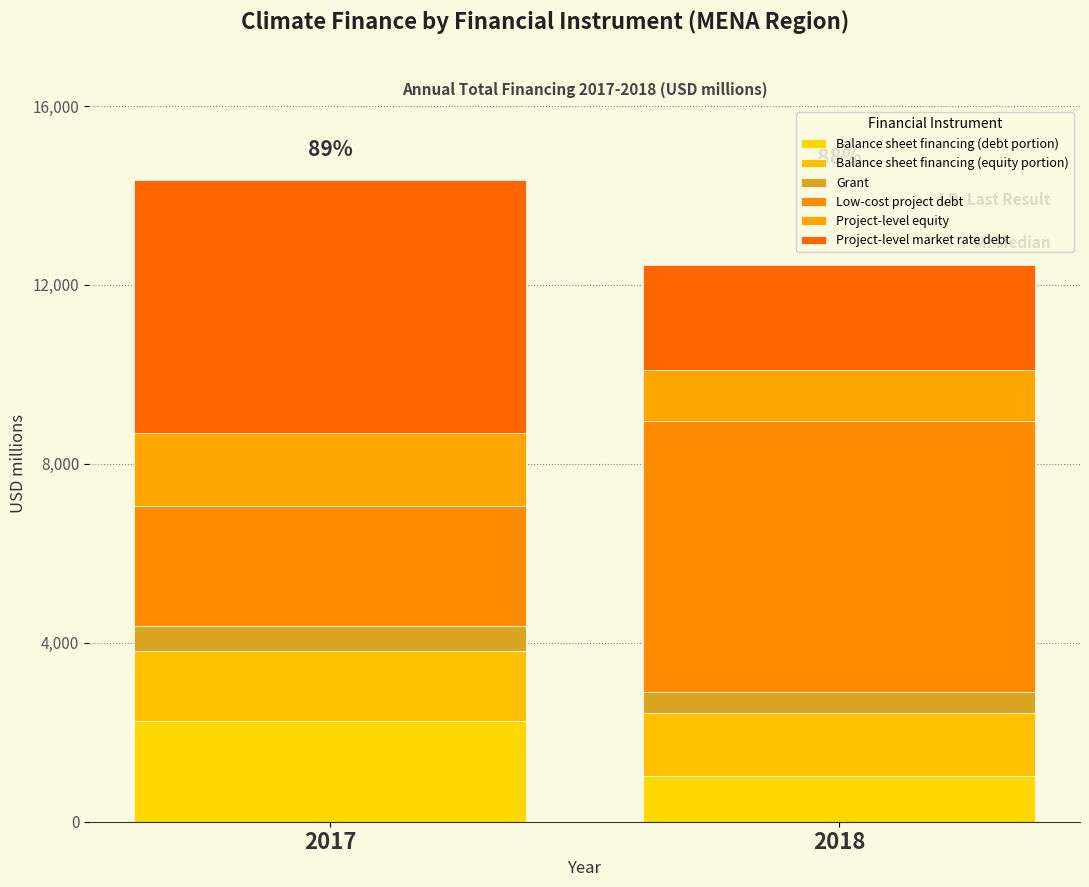

Does the chart contain stacked bars?

Yes